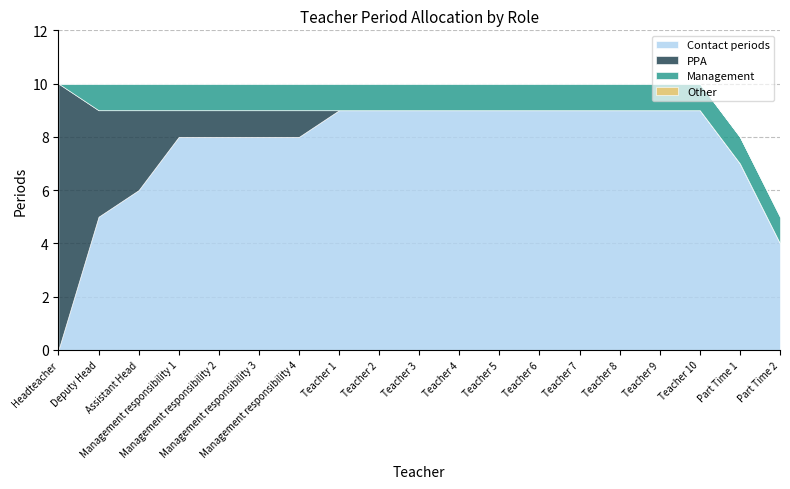

True or false: Other and Contact periods cross at least once.

False